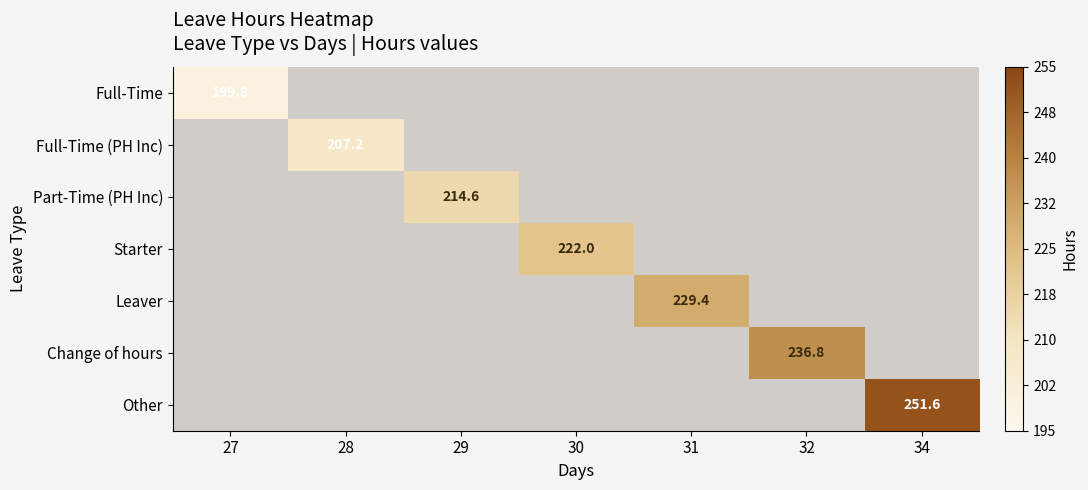

At how many categories does at least one series exceed 228?

3